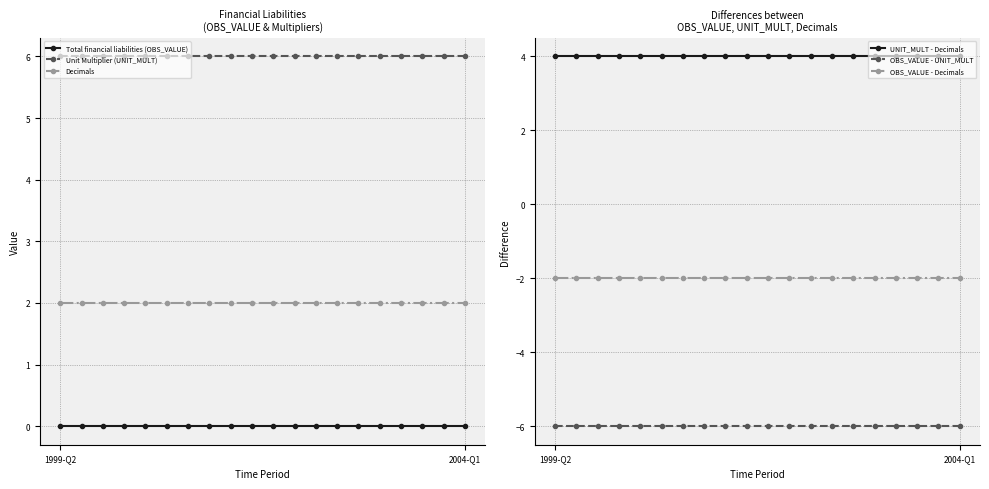

What is the value of the OBS_VALUE - UNIT_MULT point at the 1st from the left?

-6